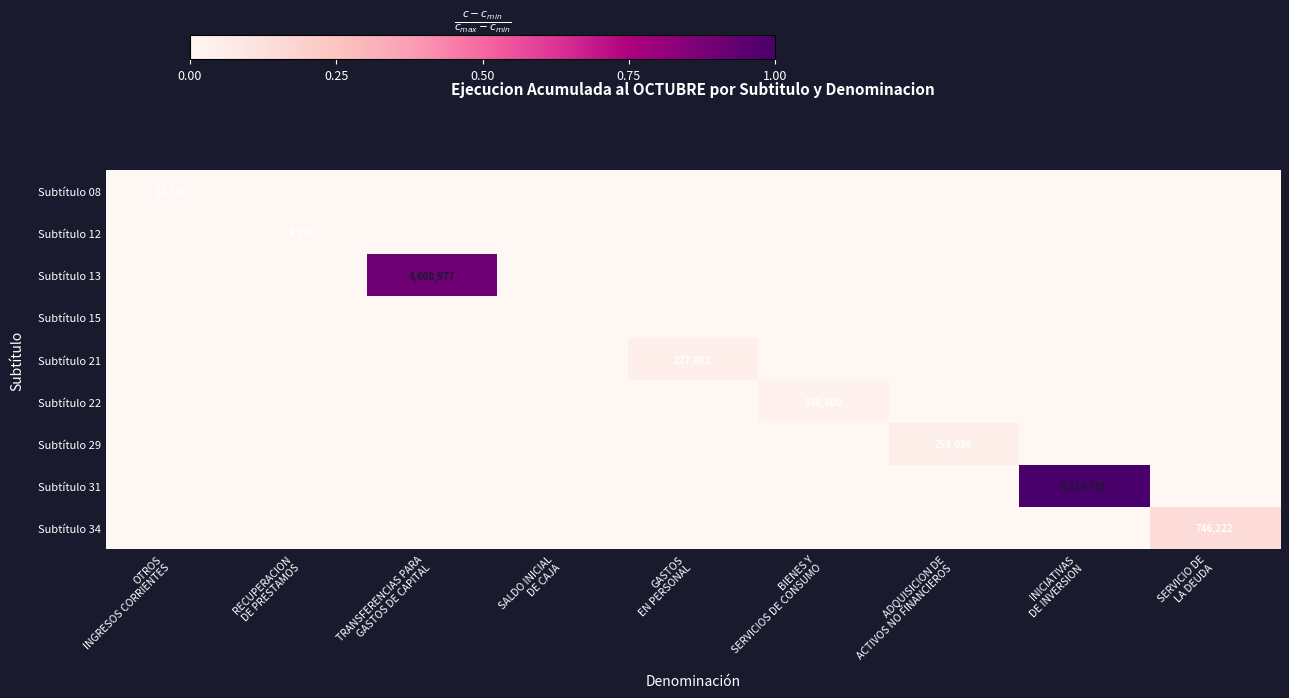

Is the value of Subtítulo 15 at BIENES Y SERVICIOS DE CONSUMO greater than the value of Subtítulo 12 at GASTOS EN PERSONAL?

No